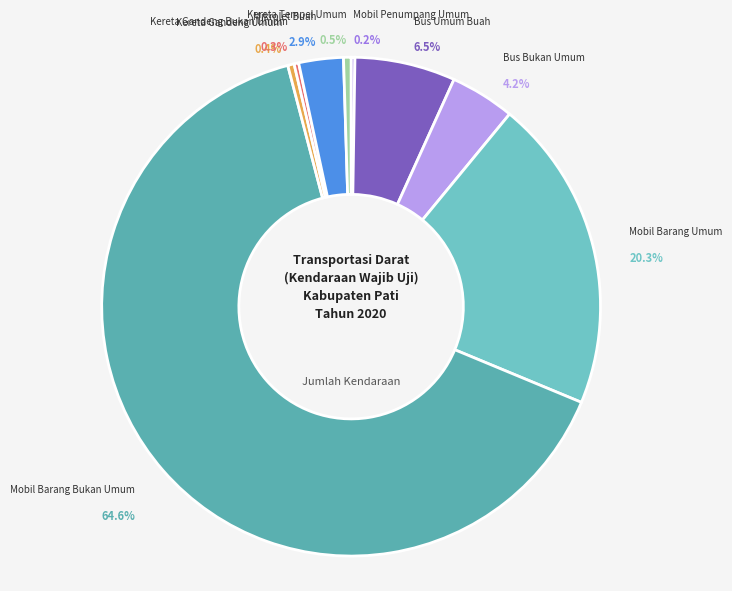

To the nearest percent, what is the combined percentage of Bus Umum Buah and Kereta Gandeng Bukan Umum?

7%